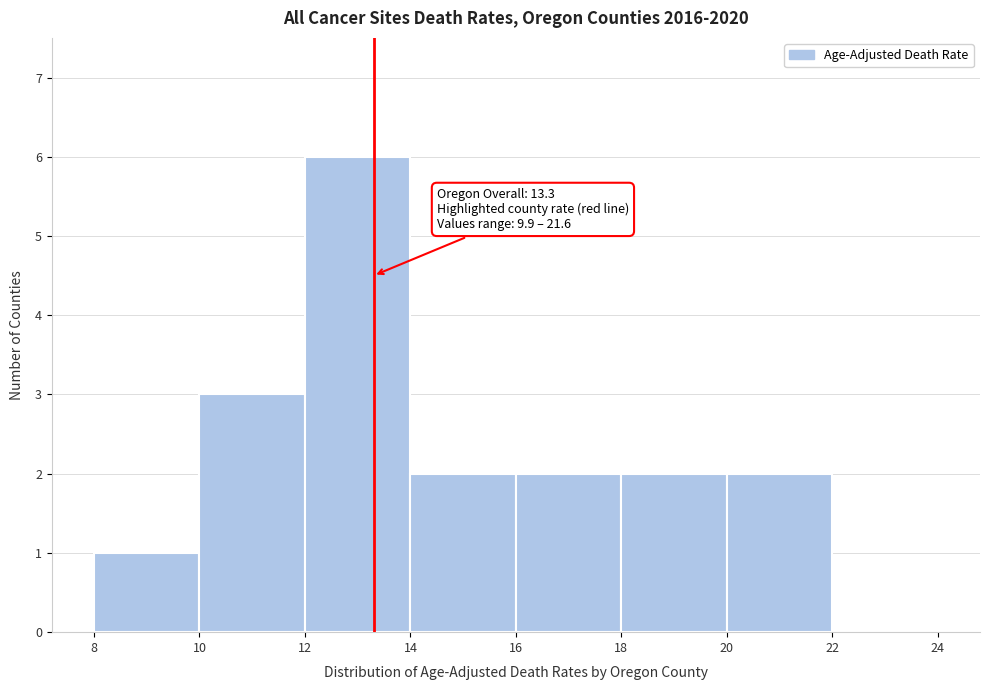

Which range on the x-axis has the tallest bar?

12 to 14